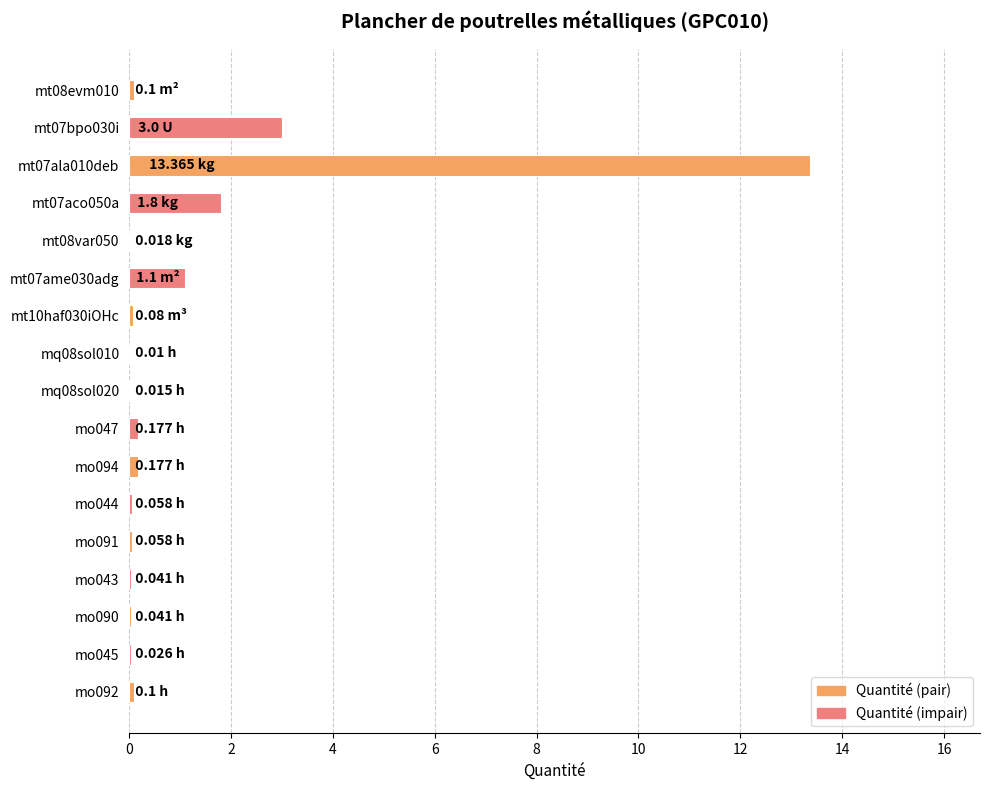

Which label corresponds to the smallest value in the chart?

mq08sol010